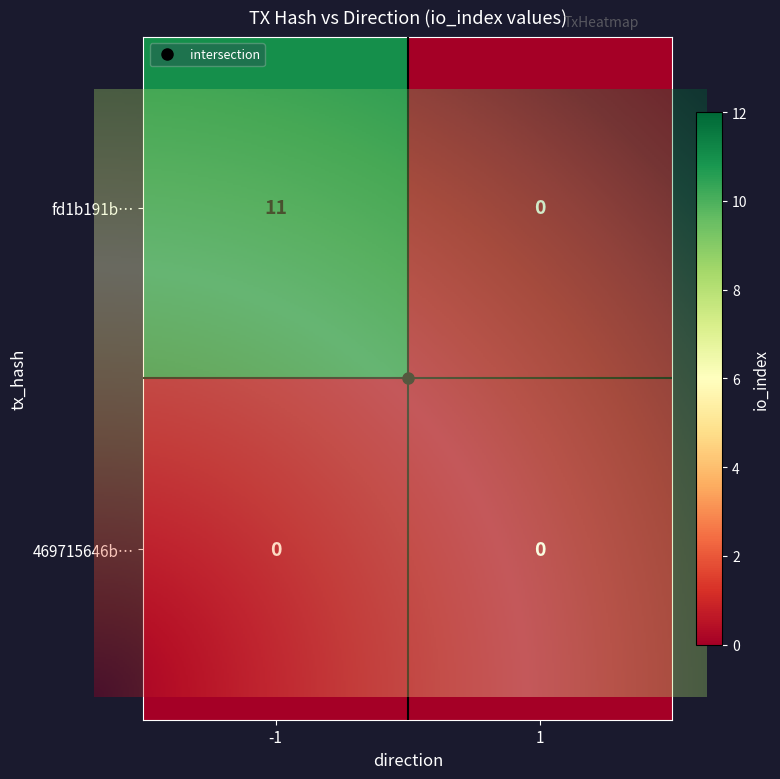

The fd1b191bdfc6381cd59df13dae21f7795ee2c29 series shows 0 at 1. True or false?

True